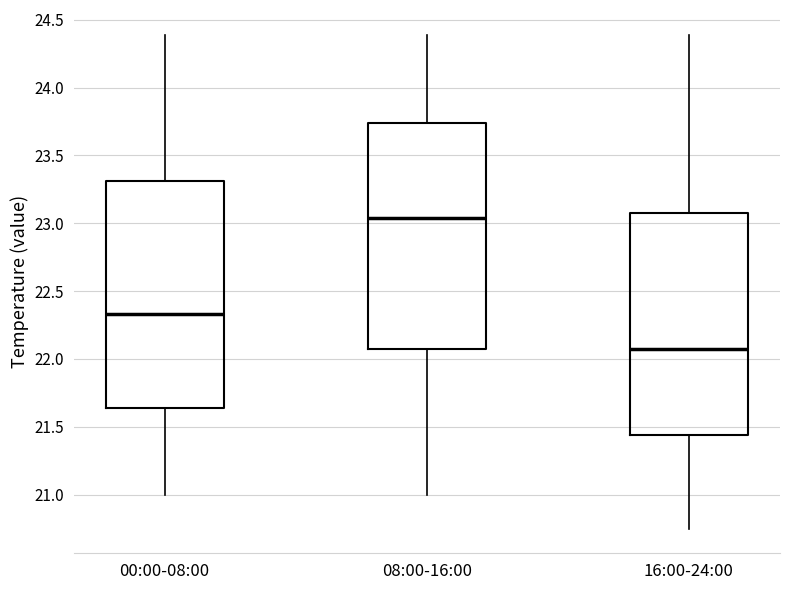

Where does the lower whisker of the box for 16:00-24:00 end on the y-axis? The values are not printed on the chart, so give them approximately, as read against the axis.

20.75